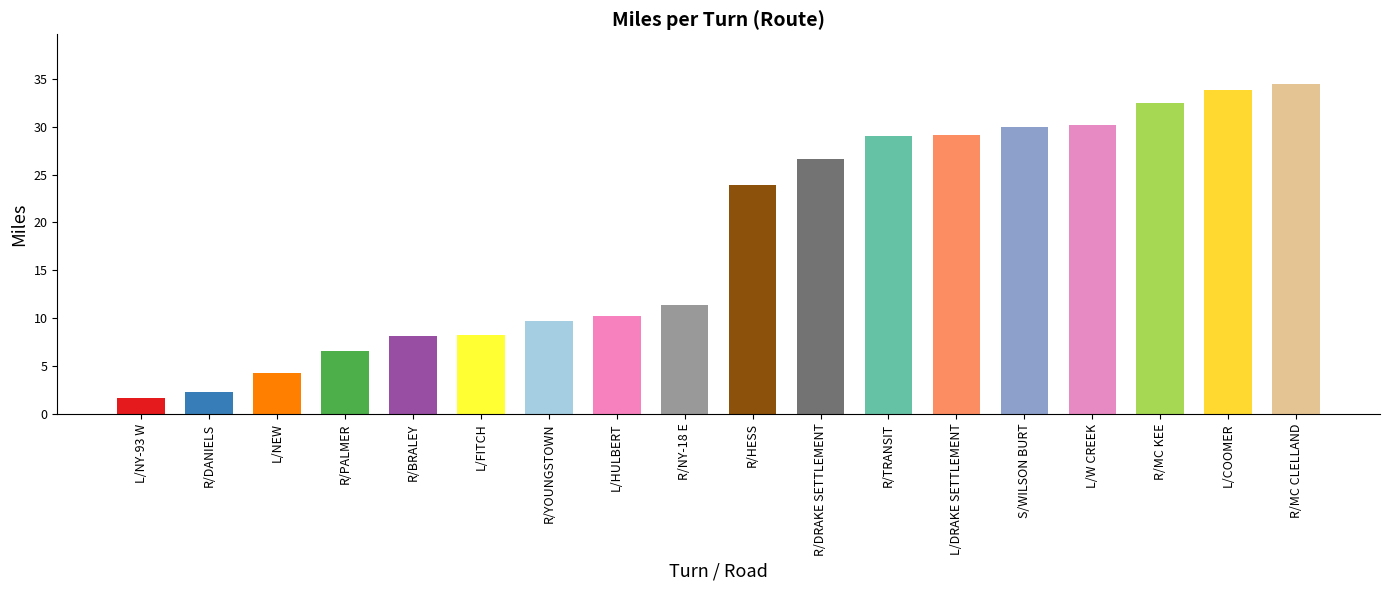

How many data points are less than 23?

9